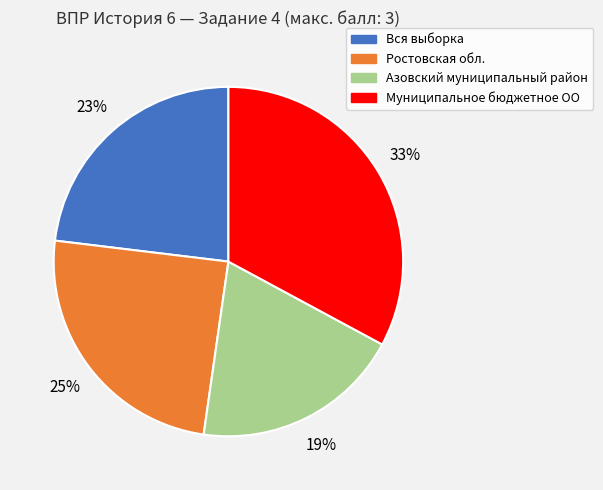

Is the sum of Ростовская обл. and Муниципальное бюджетное ОО greater than half?

Yes